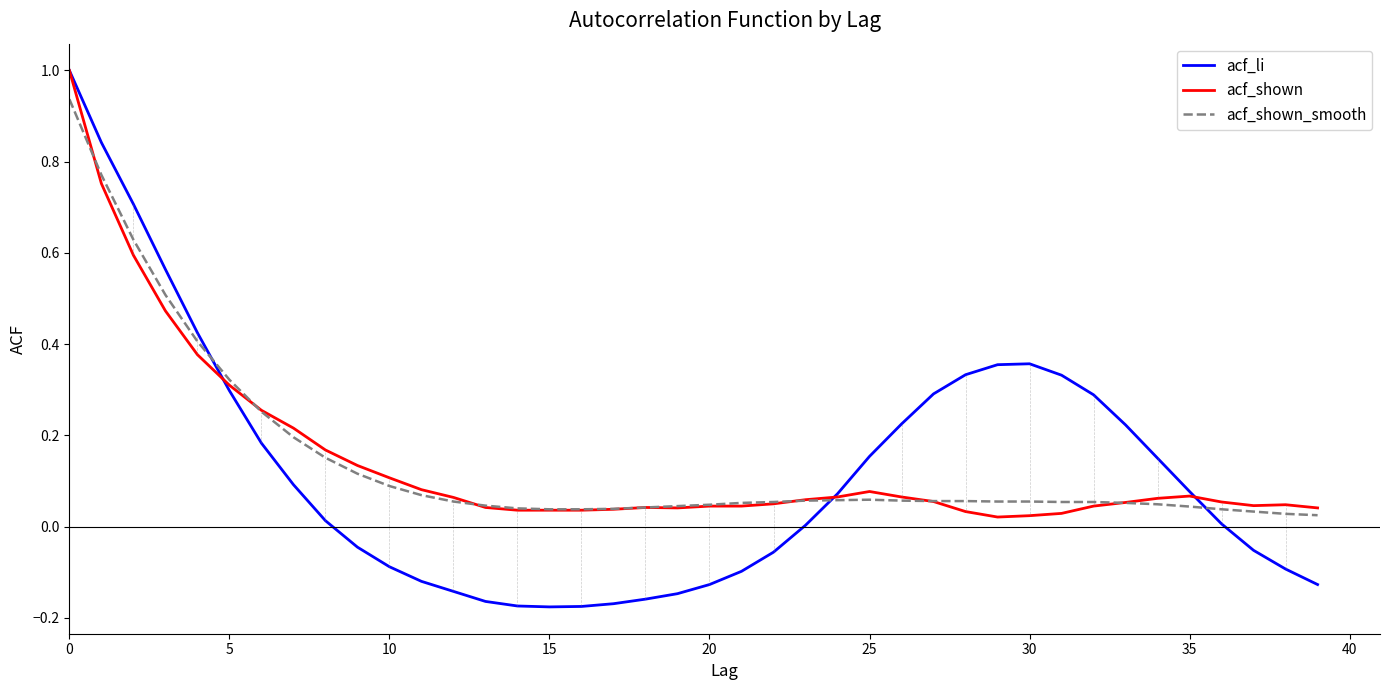

How many lines are shown in the chart?

3